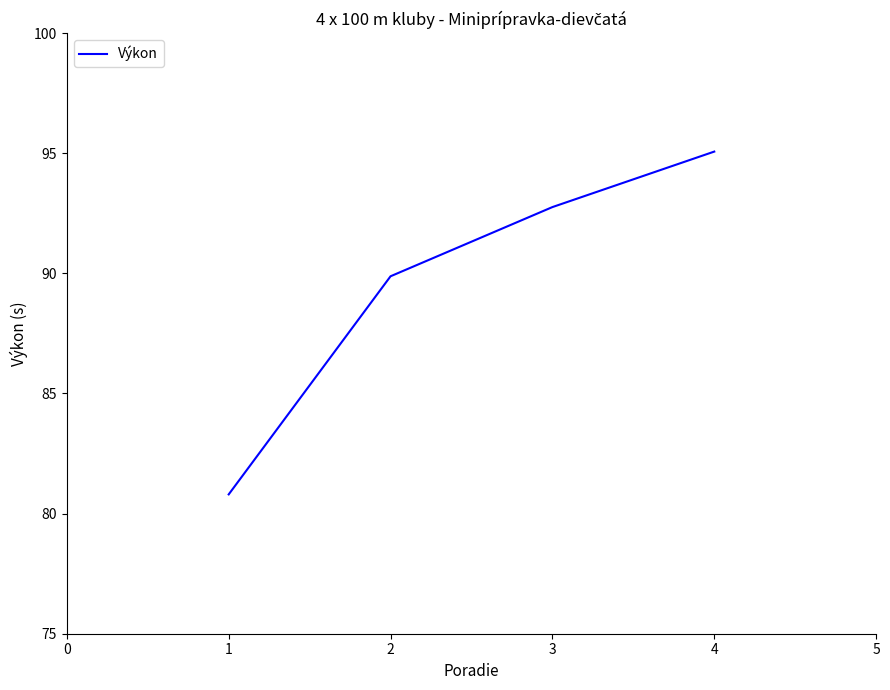

Count the number of categories in the chart.

4